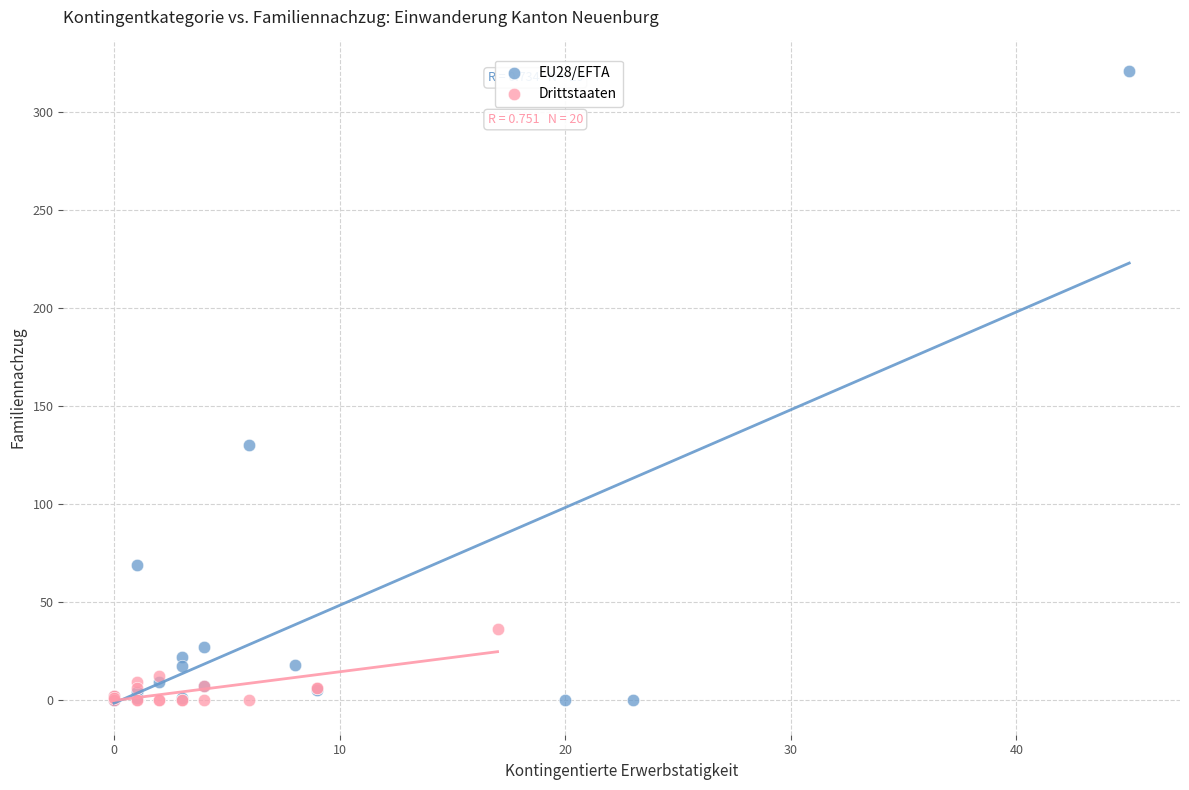

Which series has the largest Y range (max minus min)?

EU28/EFTA